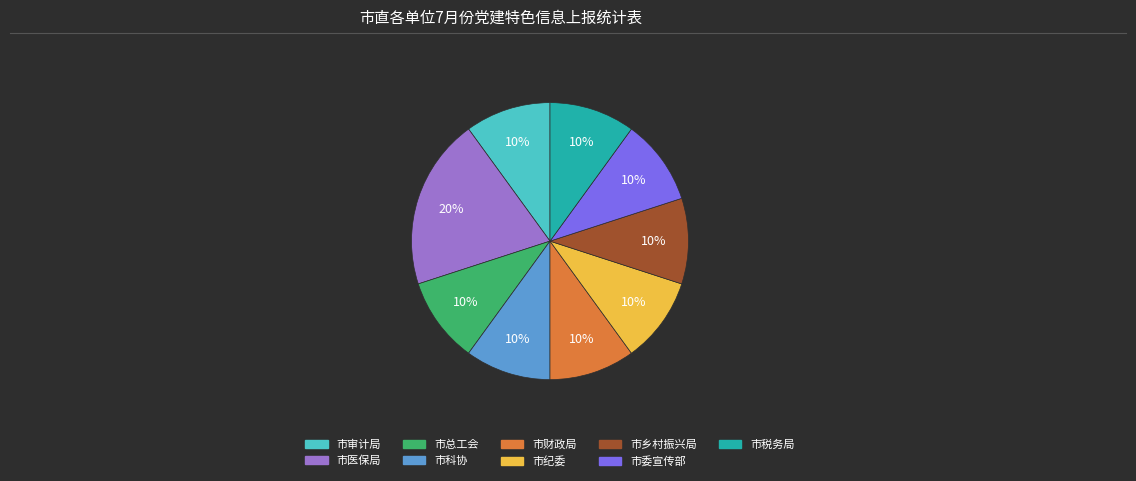

To the nearest percent, what is the average slice percentage?

11%